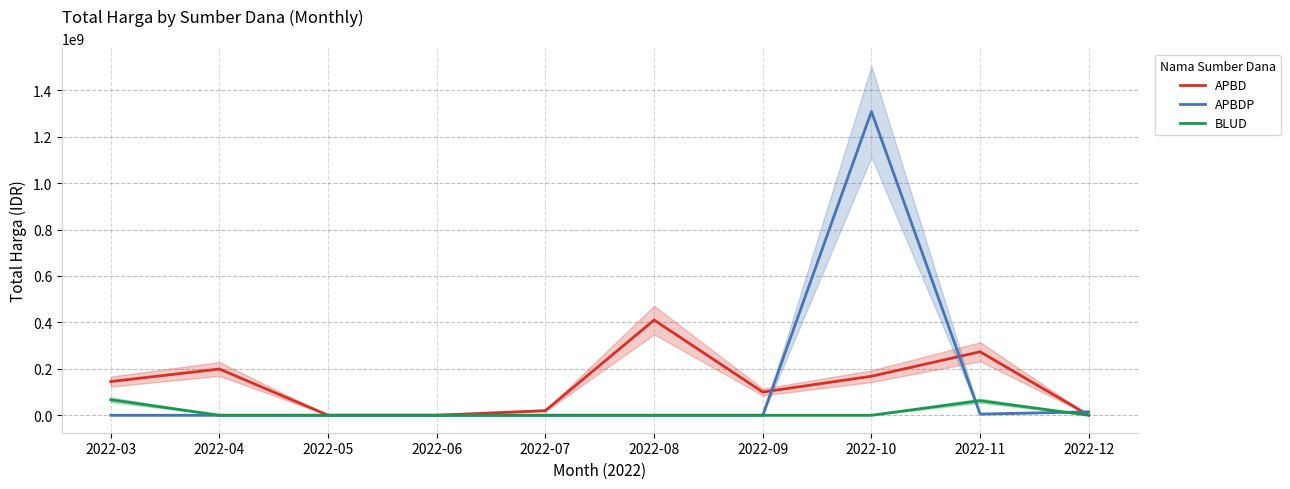

Does the chart display data point markers on the line(s)?

No